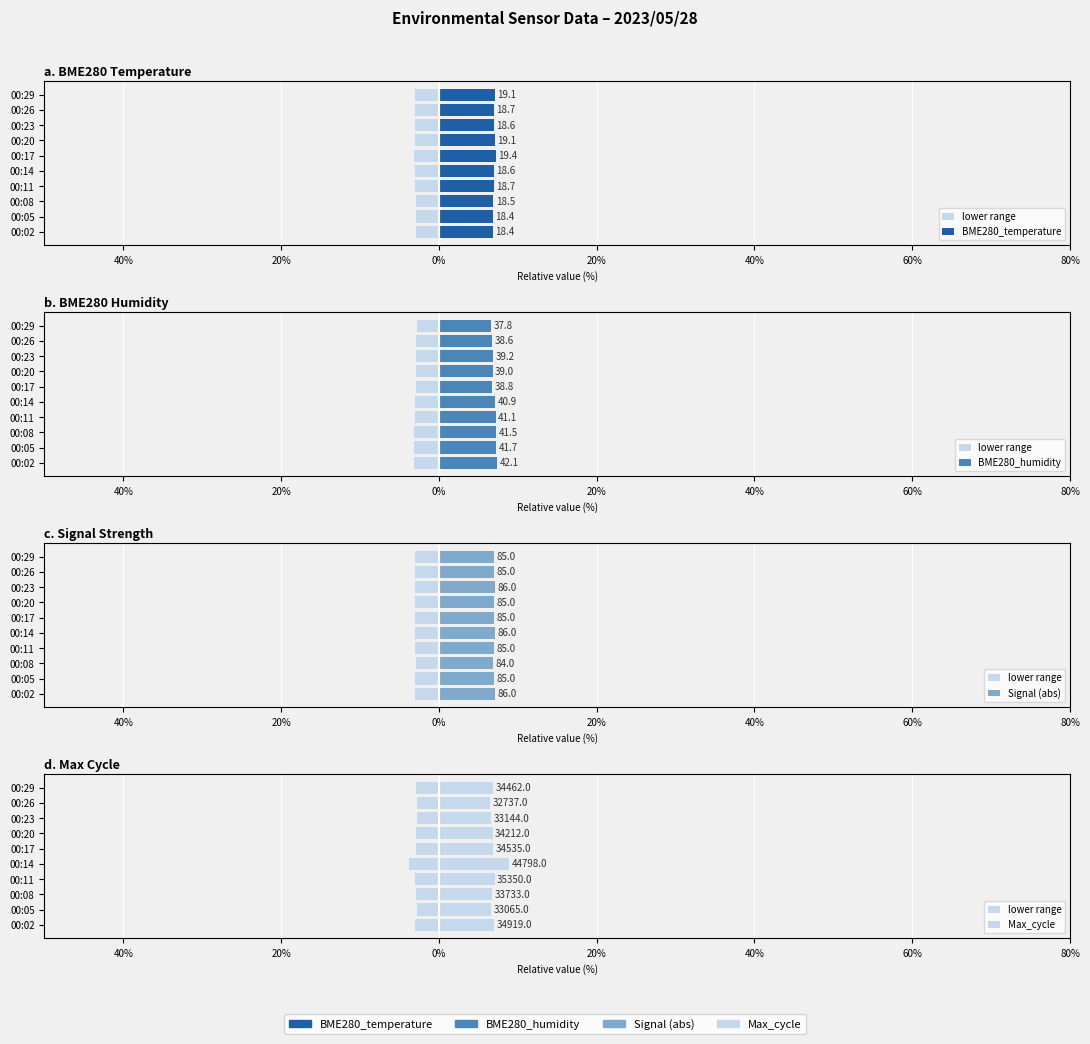

Reading left to right, transcribe all the data shown in this chart.

lower range: -3.0	-2.8	-2.9	-3.0	-3.8	-3.0	-2.9	-2.8	-2.8	-2.9
BME280_temperature: 6.9	6.9	6.9	7.0	7.0	7.2	7.1	7.0	7.0	7.1
BME280_humidity: 7.3	7.3	7.2	7.2	7.2	6.8	6.8	6.9	6.7	6.6
Signal (abs): 7.1	7.0	6.9	7.0	7.1	7.0	7.0	7.1	7.0	7.0
Max_cycle: 7.0	6.6	6.7	7.1	8.9	6.9	6.8	6.6	6.5	6.9